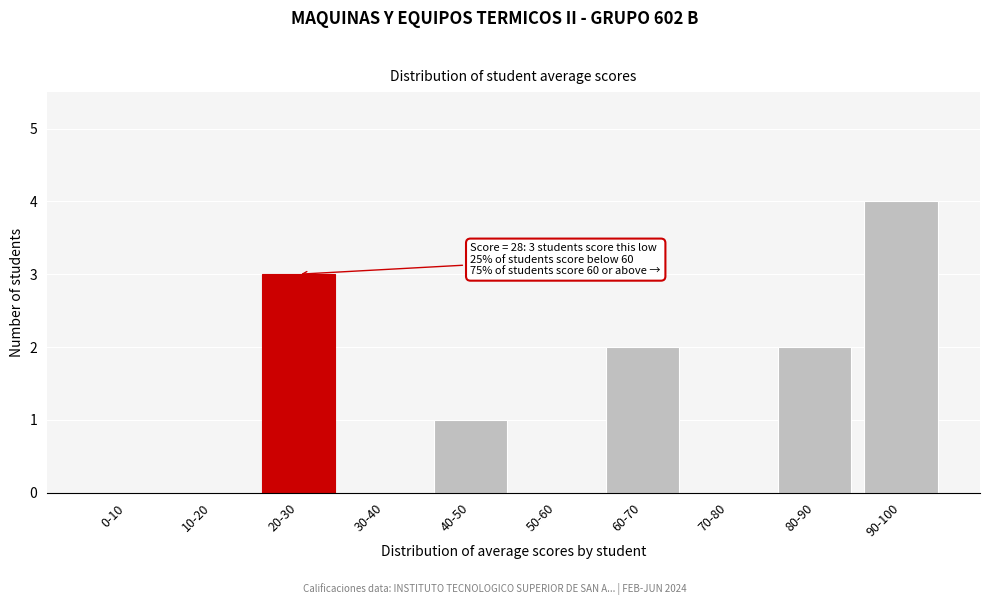

Reading left to right, extract all data points from this chart.

0-10=0	10-20=0	20-30=3	30-40=0	40-50=1	50-60=0	60-70=2	70-80=0	80-90=2	90-100=4